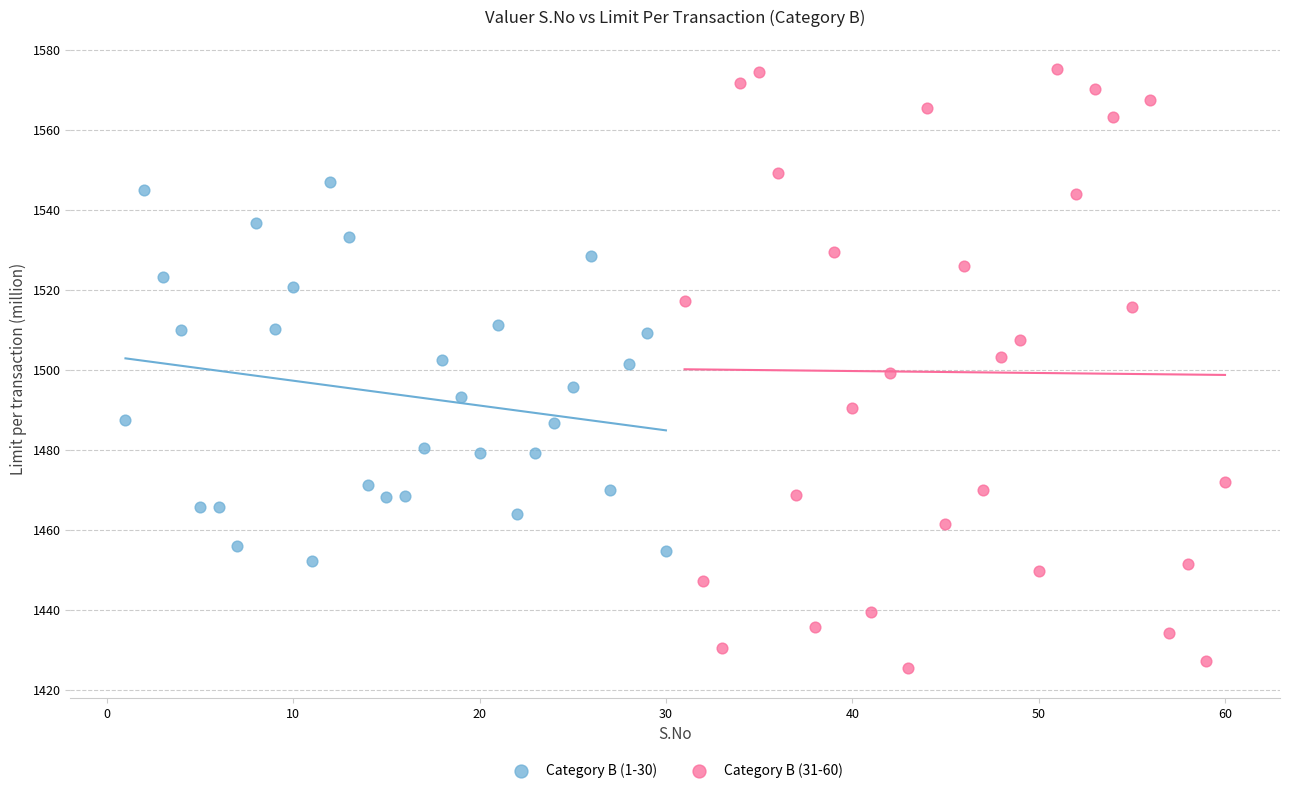

Which series contains the highest Y value?

Category B (31-60)